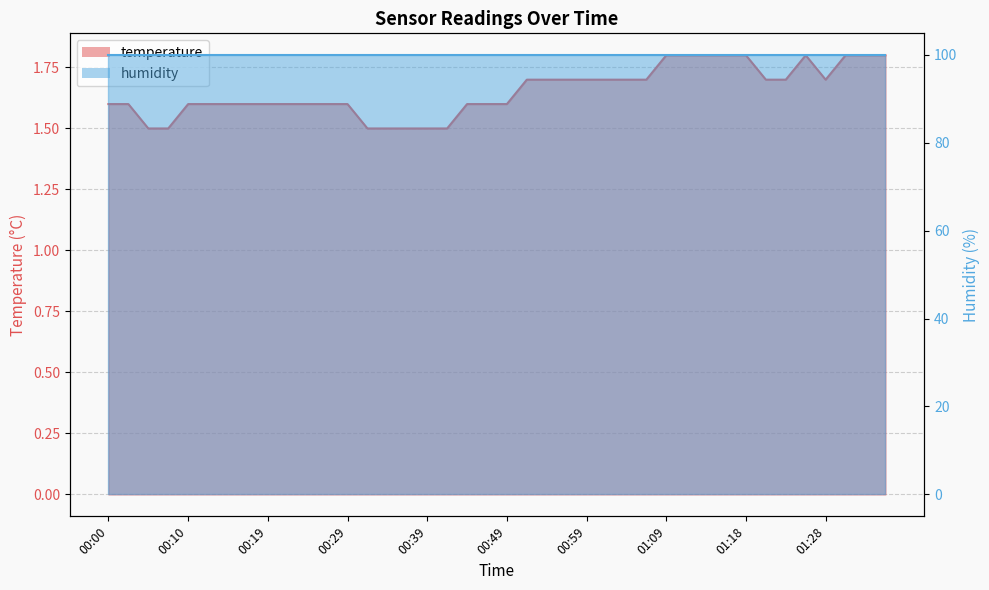

What is the difference between the values at 01:16 and 01:06?

0.1